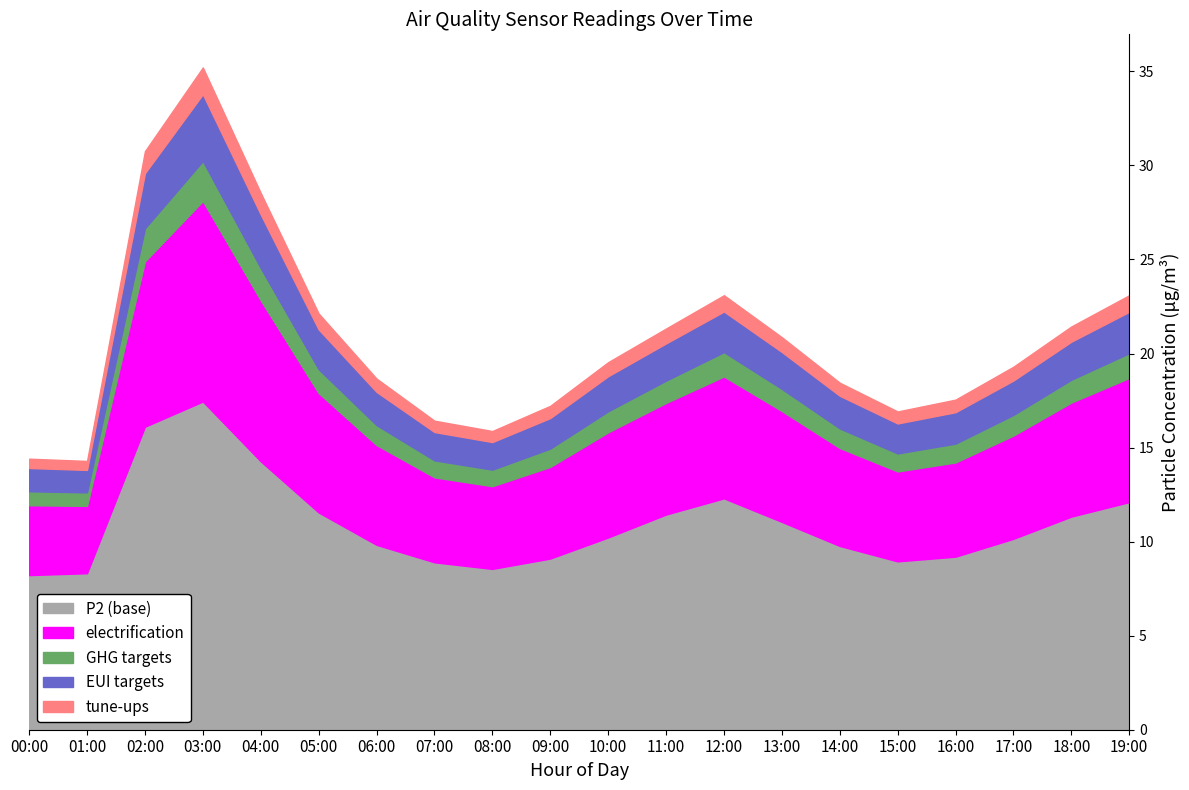

Rank the categories by P2 value from lowest to highest.

00:00, 01:00, 08:00, 07:00, 15:00, 09:00, 16:00, 14:00, 06:00, 17:00, 10:00, 13:00, 18:00, 11:00, 05:00, 19:00, 12:00, 04:00, 02:00, 03:00